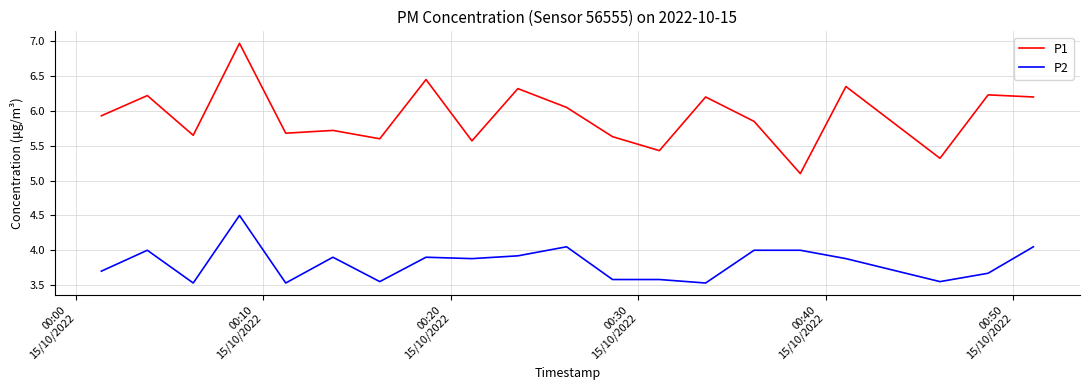

Does the chart display data point markers on the line(s)?

No